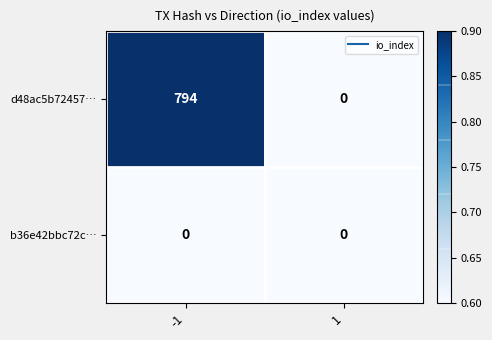

What is the greatest value displayed?

794